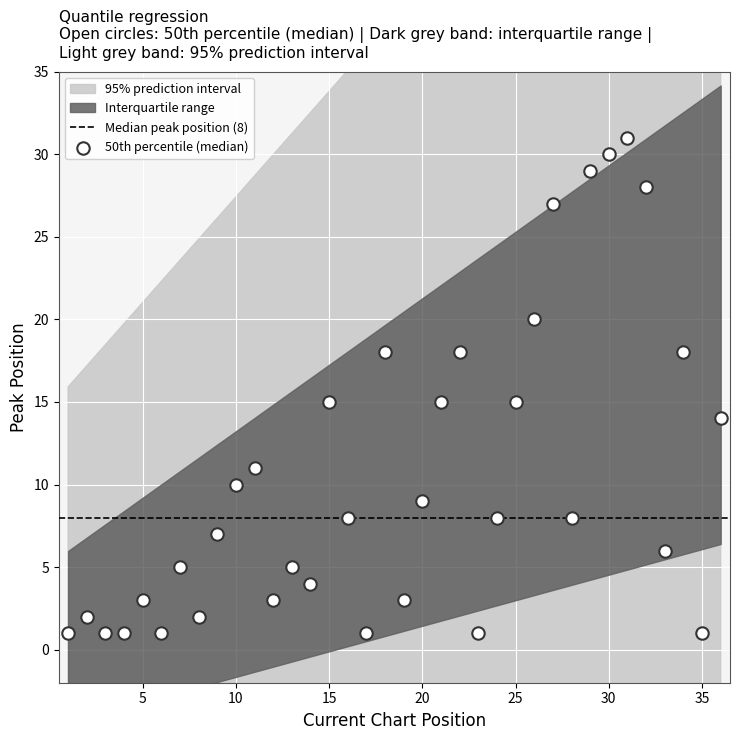

What is the range of Y values (max minus min)?

30